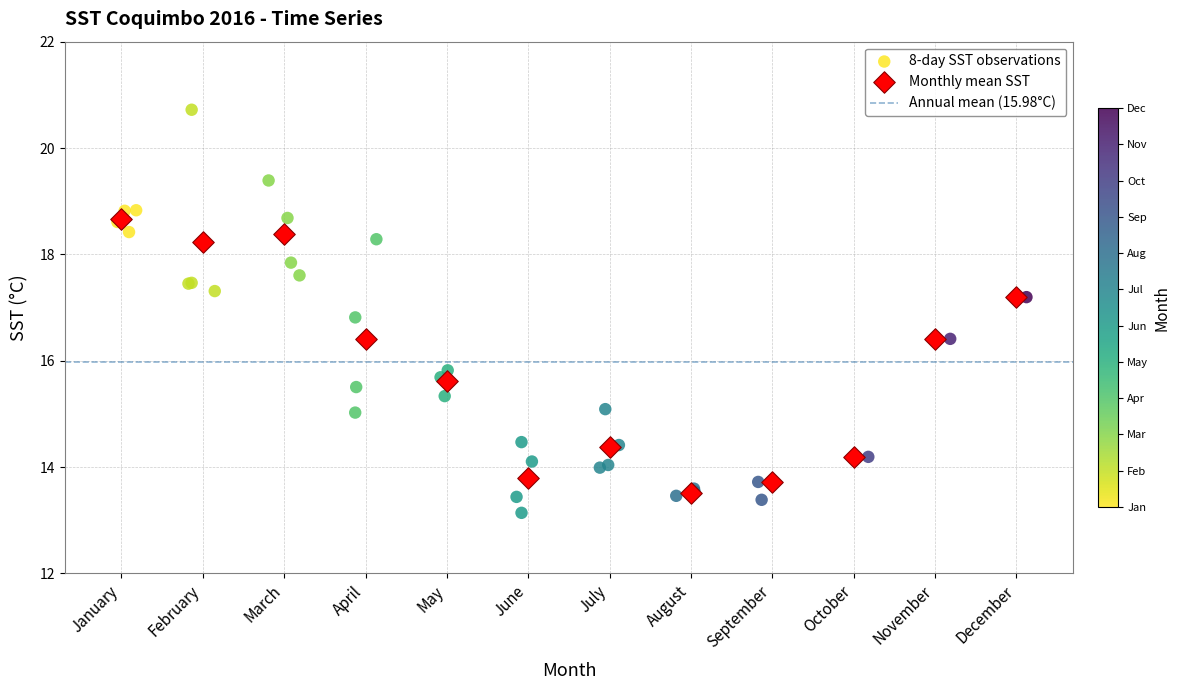

Which series has the widest spread of Y values?

8-day SST observations